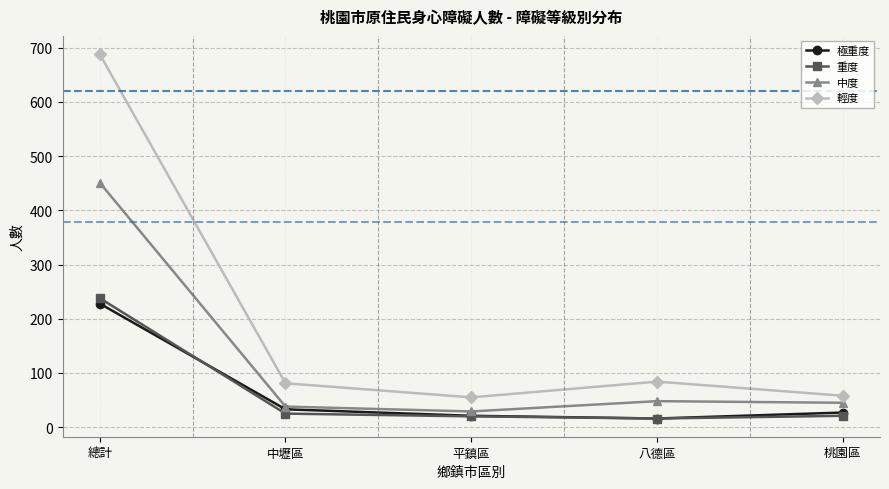

What is the average value of the 輕度 series?

193